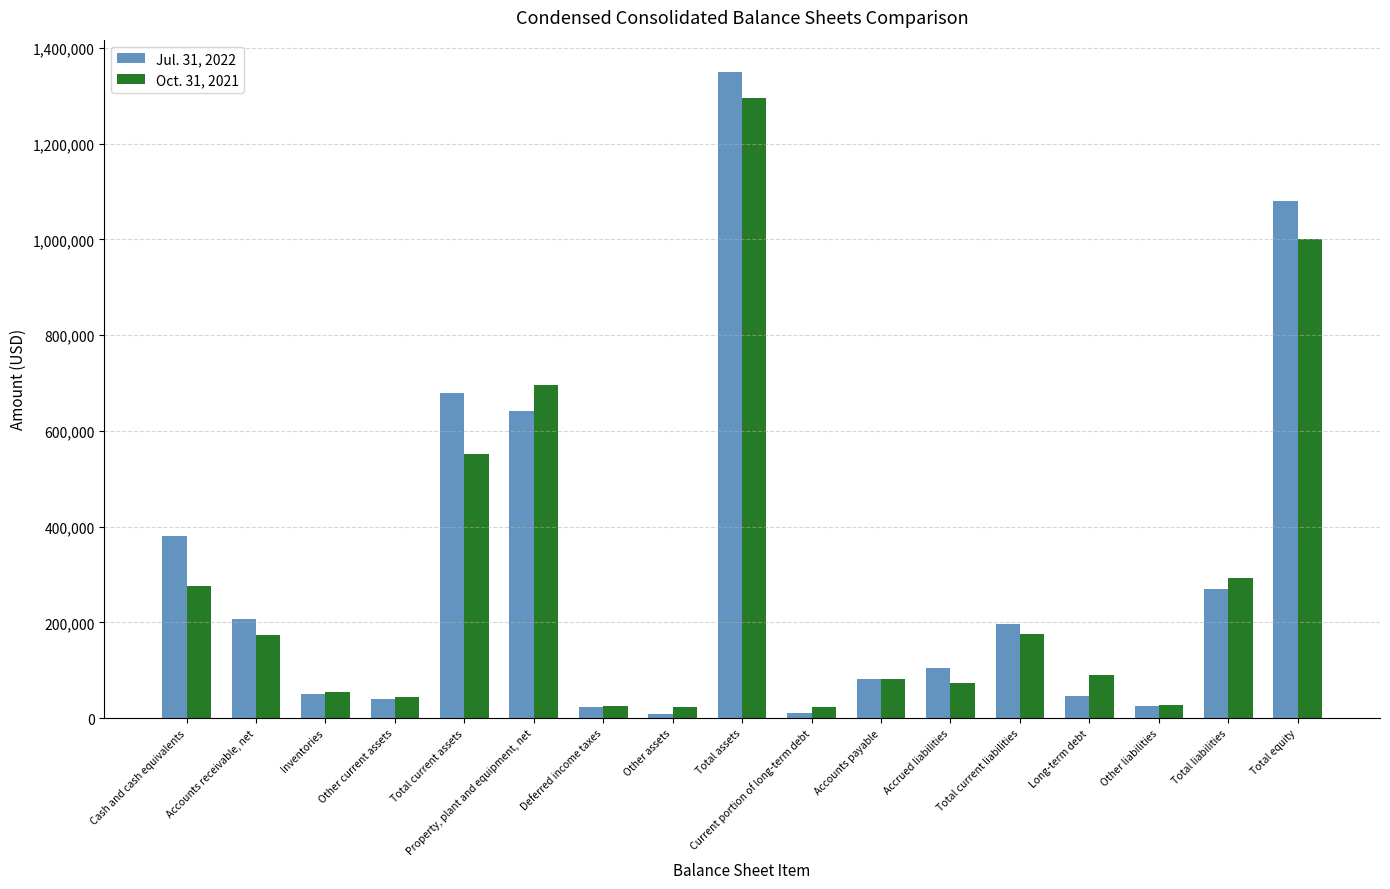

Which series has the widest spread of values?

Jul. 31, 2022